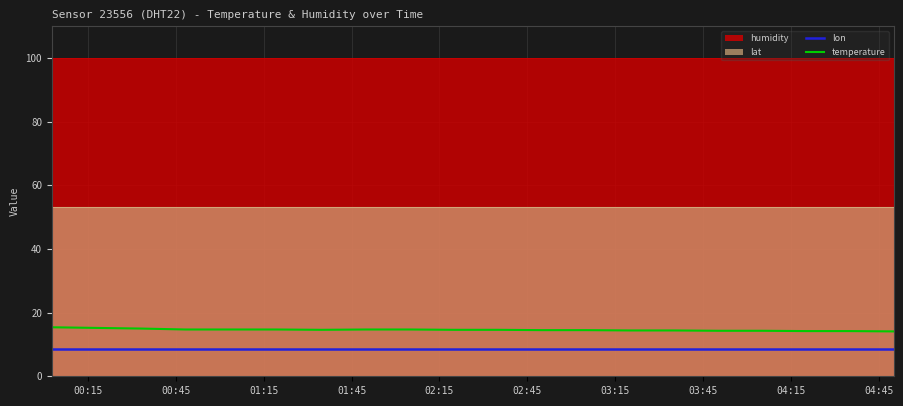

What is the lowest value of the temperature series?

14.1